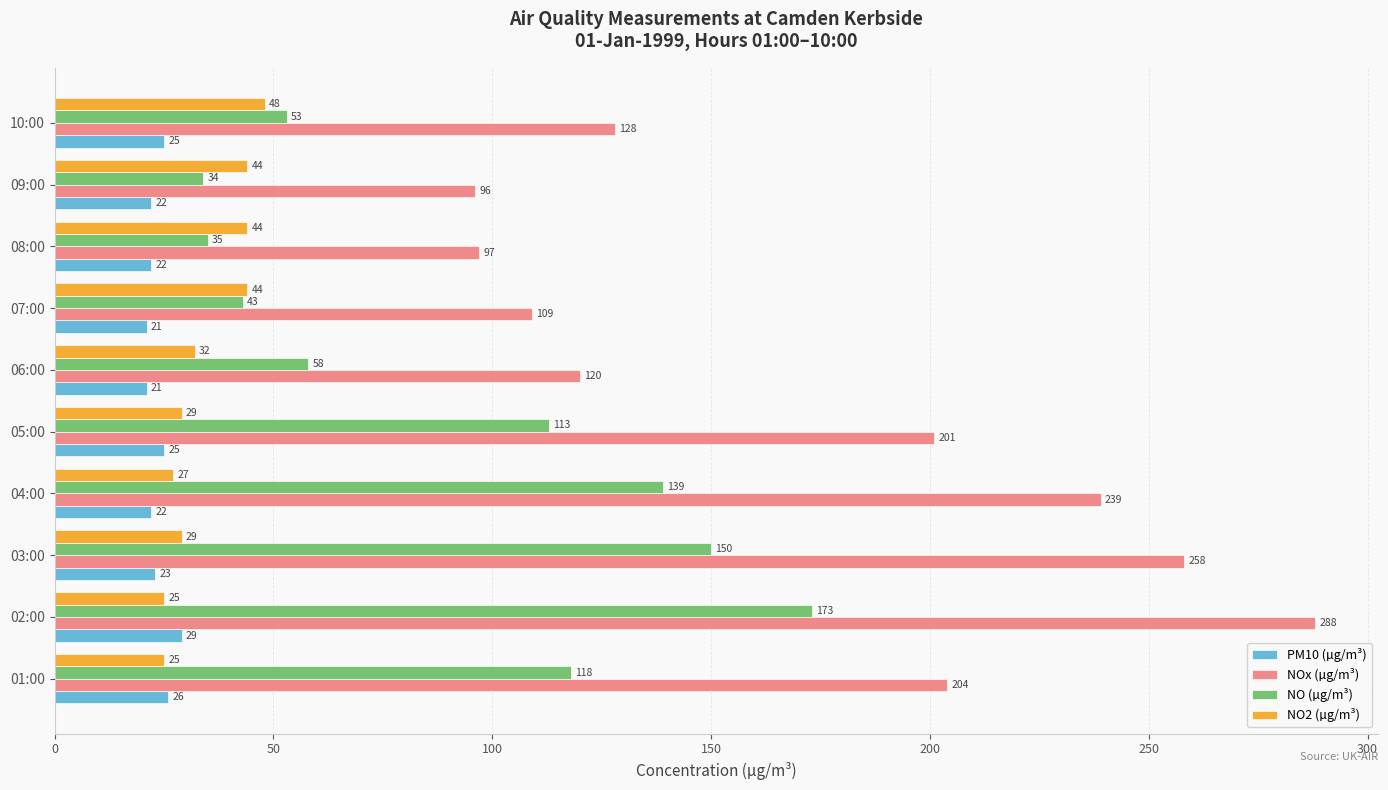

Is the value of NO (µg/m³) at 08:00 greater than the value of NOx (µg/m³) at 02:00?

No